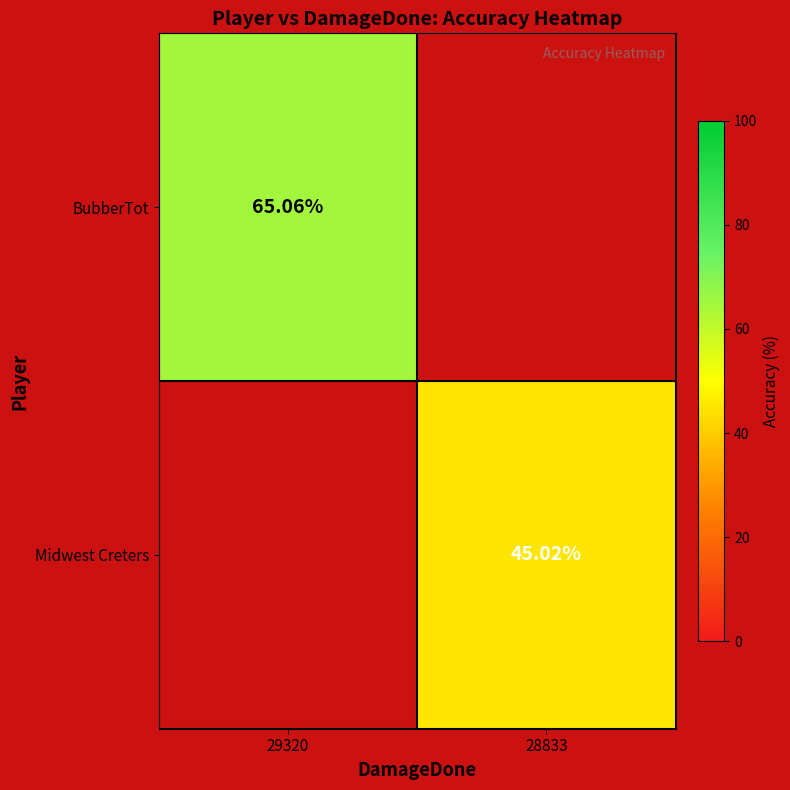

Is the value of Midwest Creters at 28833 greater than the value of BubberTot at 29320?

No